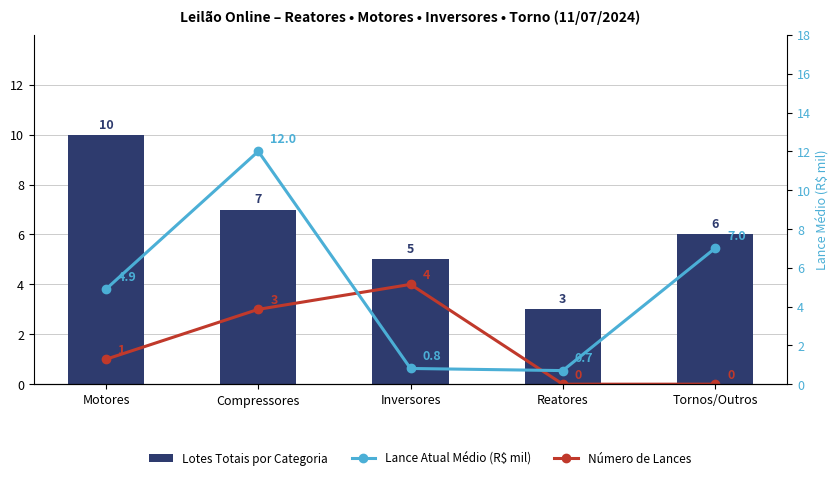

Are the bars horizontal?

No